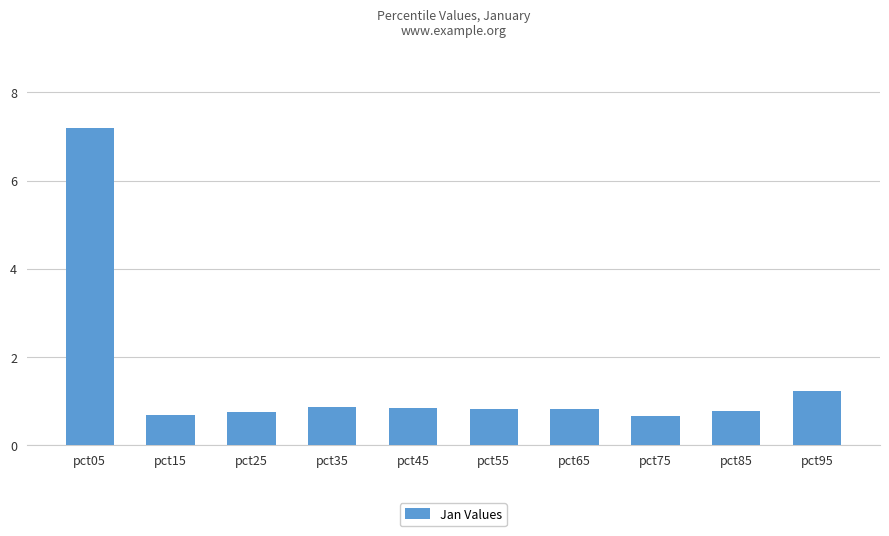

What is the approximate value at pct35?

0.9